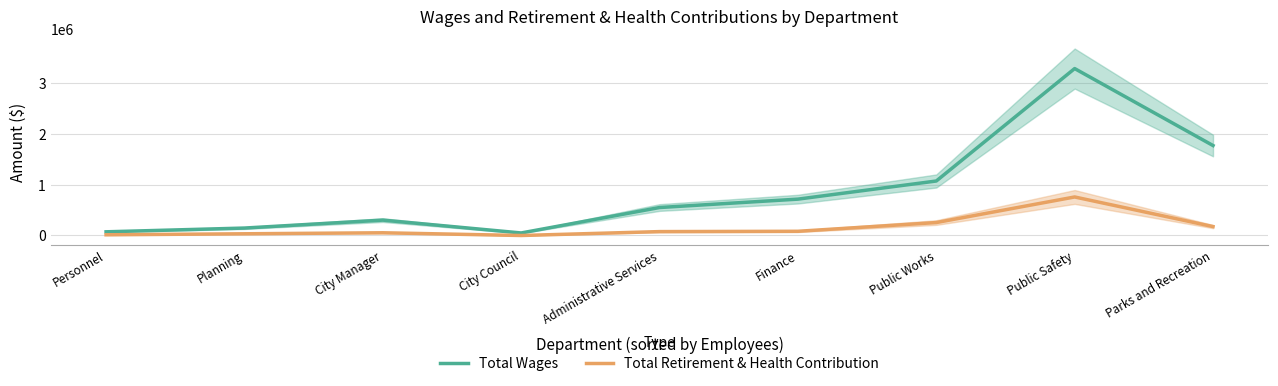

At which label does Total Wages reach its minimum?

City Council